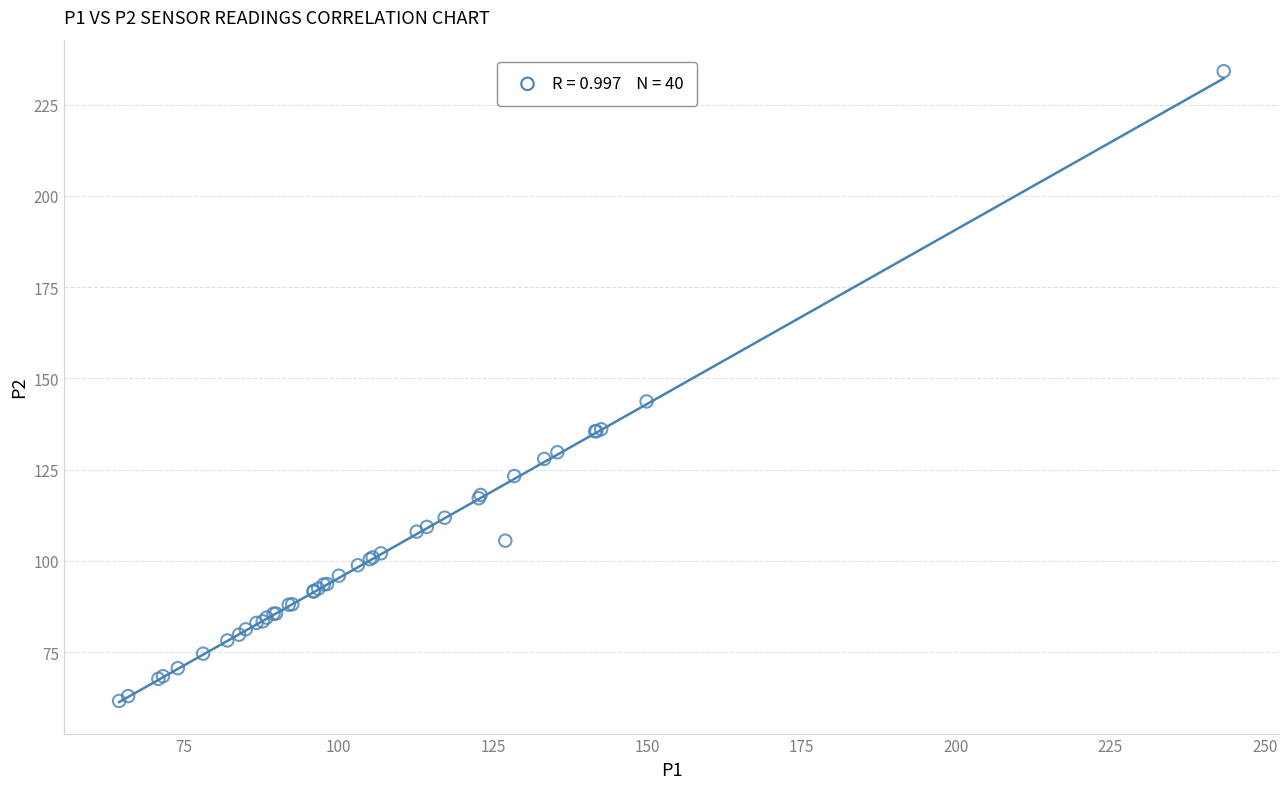

What Y value in the scatter plot is closest to 147?

143.7